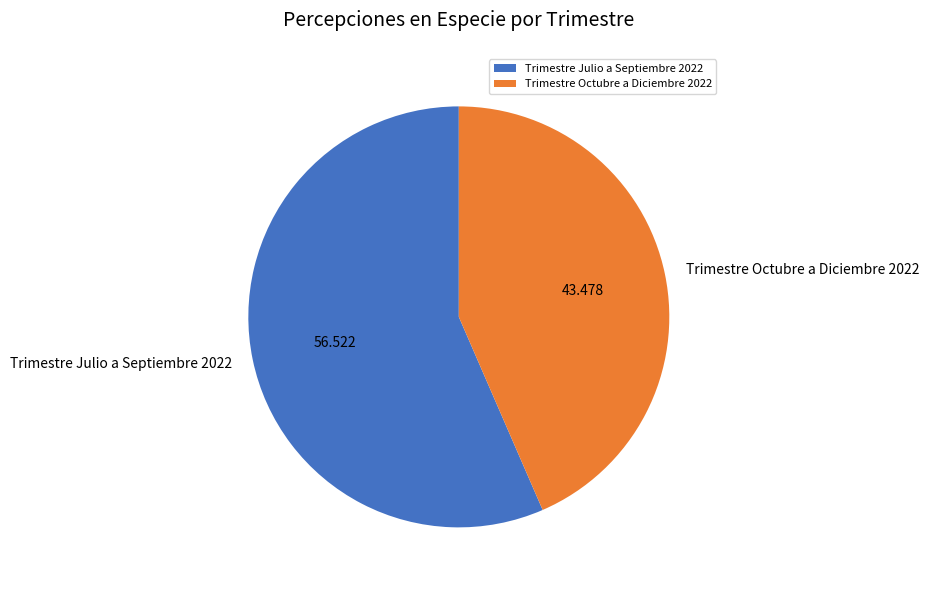

Combined, do Trimestre Octubre a Diciembre 2022 and Trimestre Julio a Septiembre 2022 account for over 50%?

Yes